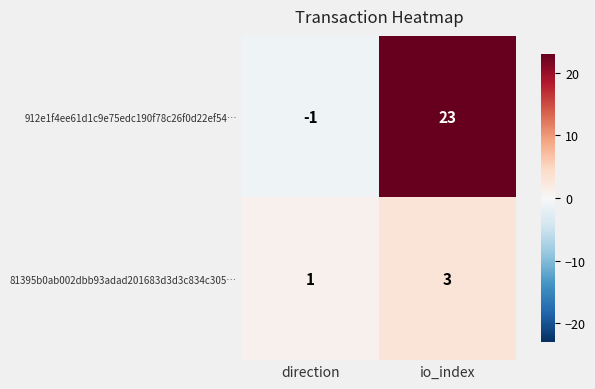

Reading left to right, extract all data points from this chart.

912e1f4ee61d1c9e75edc190f78c26f0d22ef54…: direction=-1	io_index=23
81395b0ab002dbb93adad201683d3d3c834c305…: direction=1	io_index=3